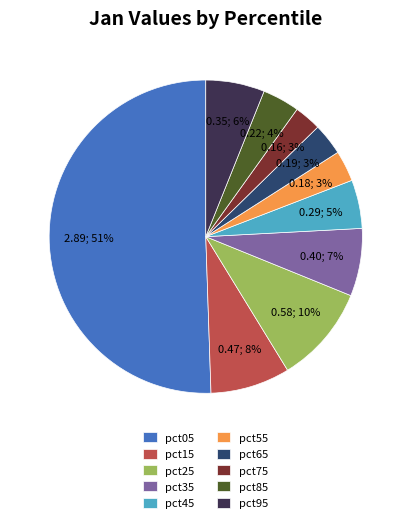

What is the largest slice in the pie chart?

pct05